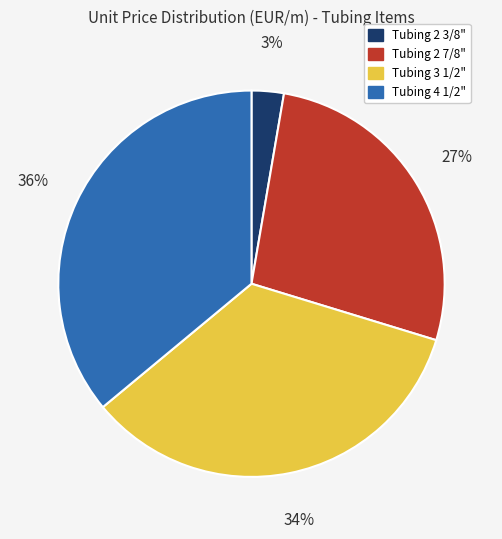

Between Tubing 4 1/2" and Tubing 2 7/8", which is larger?

Tubing 4 1/2"